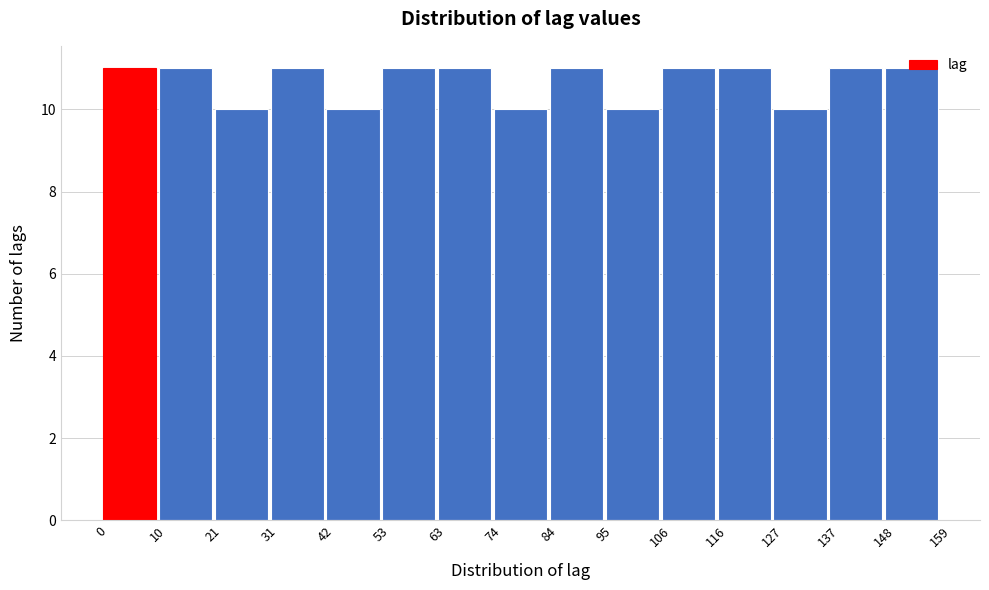

Reading left to right, list every bar in this chart as the range it spans on the x-axis followed by its height. The values are not printed on the chart, so give them approximately, as read against the axis.

0 to 10: 11
10 to 21: 11
21 to 31: 10
31 to 42: 11
42 to 53: 10
53 to 63: 11
63 to 74: 11
74 to 84: 10
84 to 95: 11
95 to 106: 10
106 to 116: 11
116 to 127: 11
127 to 137: 10
137 to 148: 11
148 to 159: 11